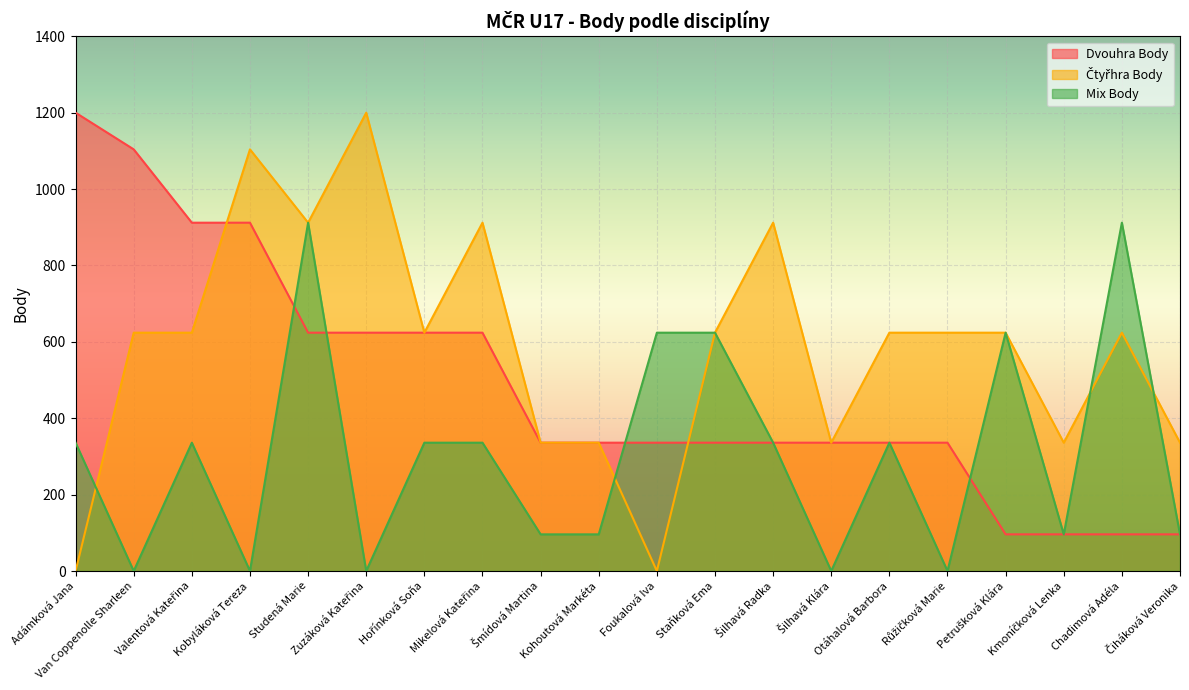

What is the label of the 16th point from the left?

Růžičková Marie